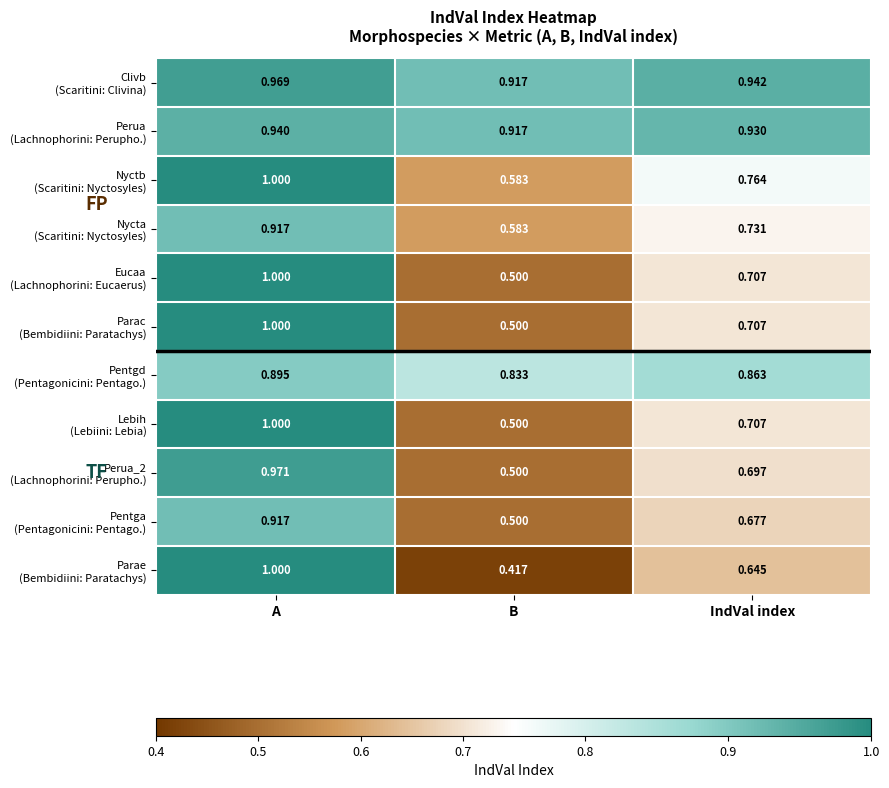

What is the spread (max minus min) of values at B?

0.5